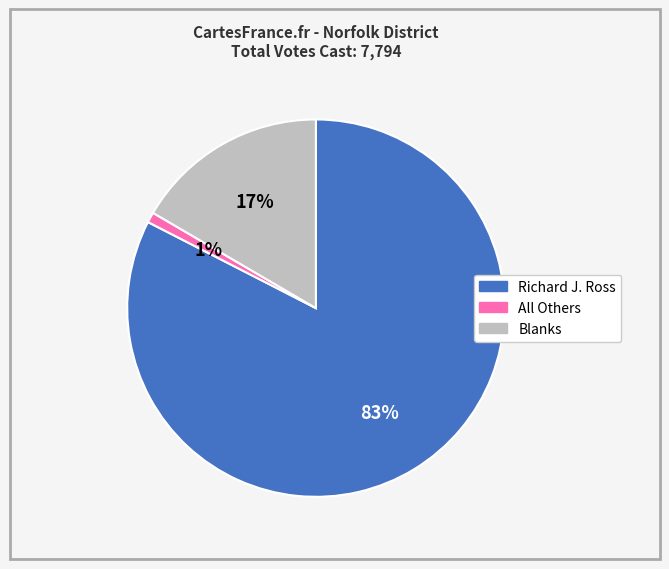

Count the number of slices in the pie.

3